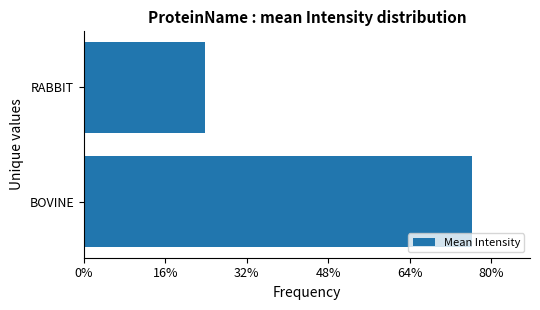

What is the maximum value shown in the chart?

0.8